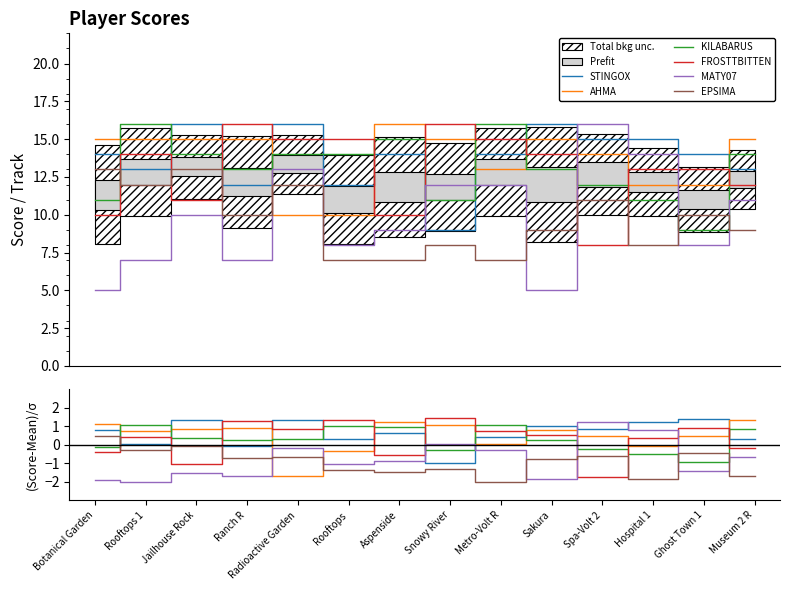

Is this an area chart (filled region under the line)?

No